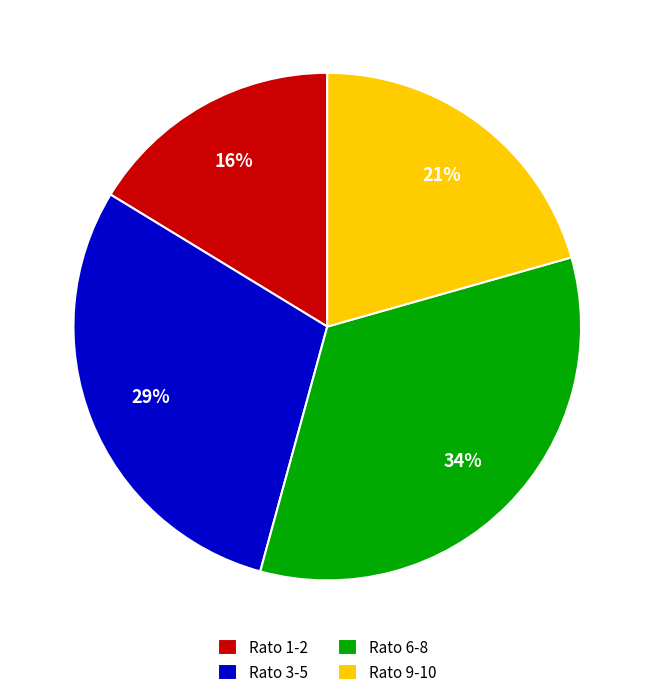

Which has a higher value, Rato 6-8 or Rato 3-5?

Rato 6-8